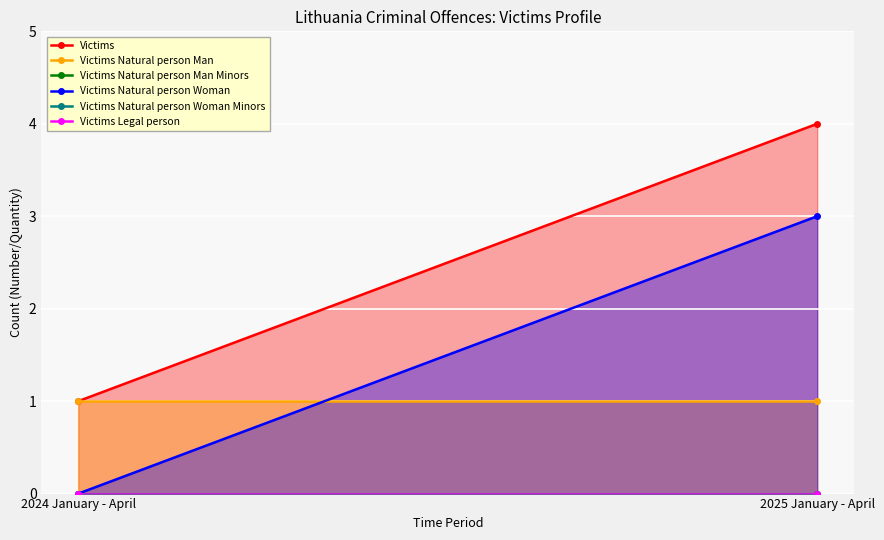

Which series has the largest total across all categories?

Victims